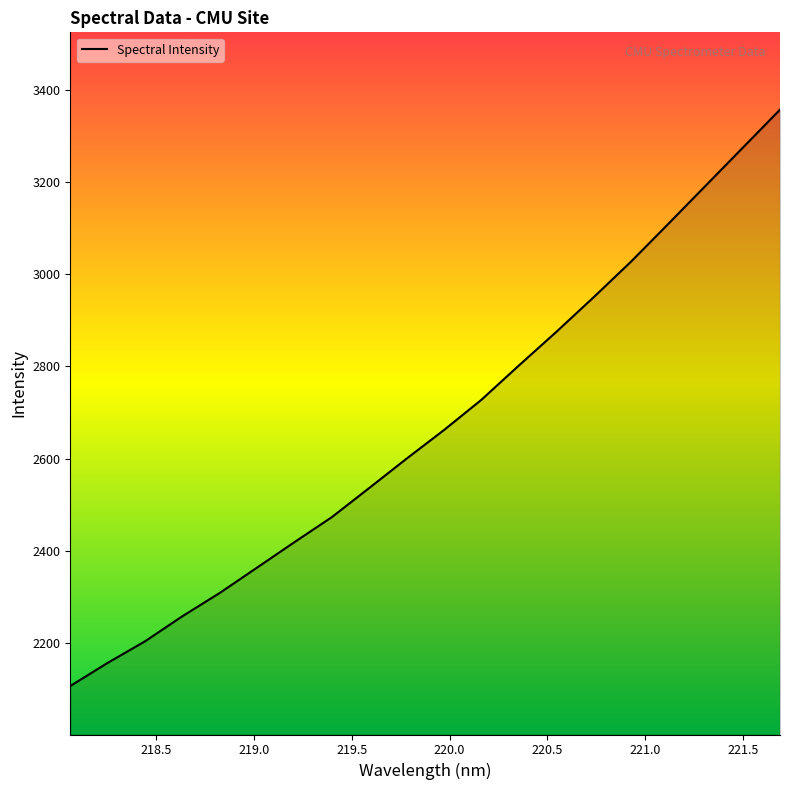

What is the greatest value displayed?

3357.4